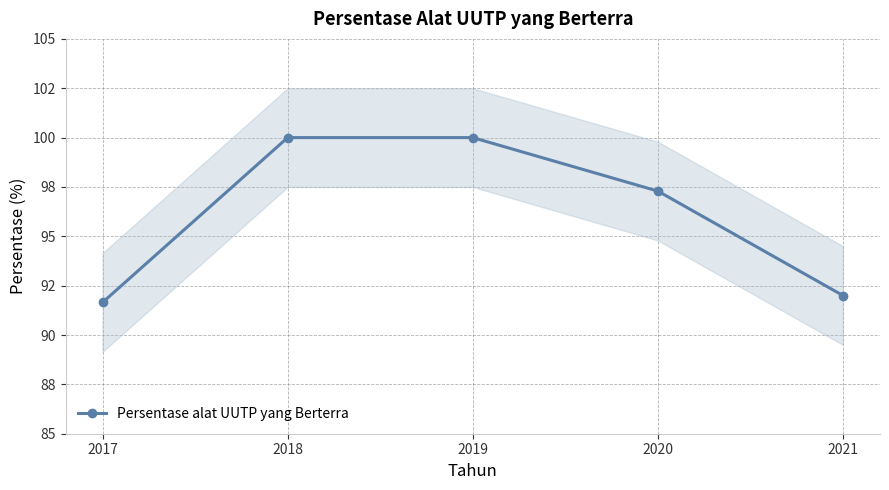

Reading right to left, list all the values displayed in this chart.

2021=92.0	2020=97.3	2019=100.0	2018=100.0	2017=91.7